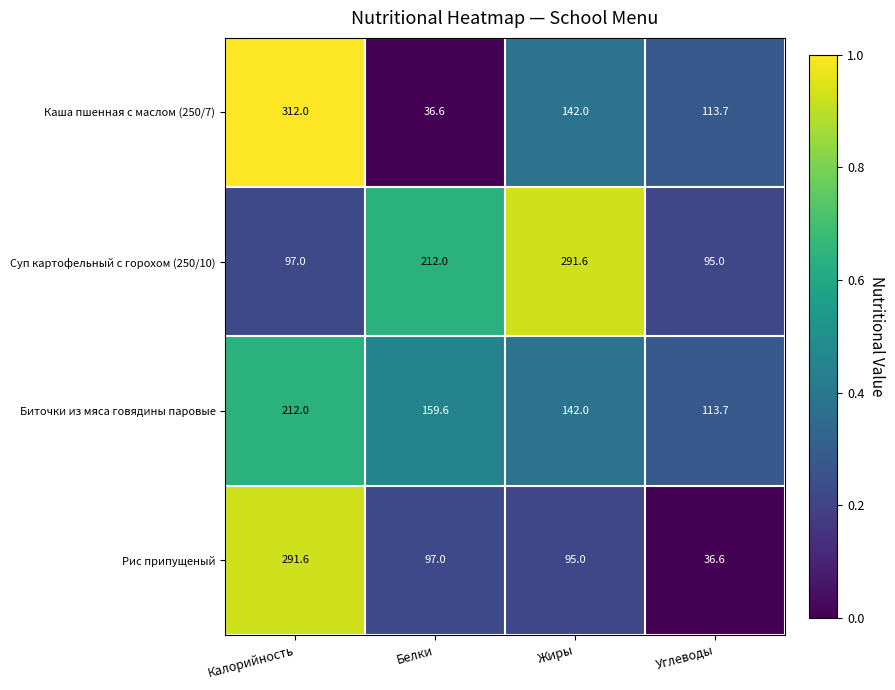

Count the number of data series in this chart.

4